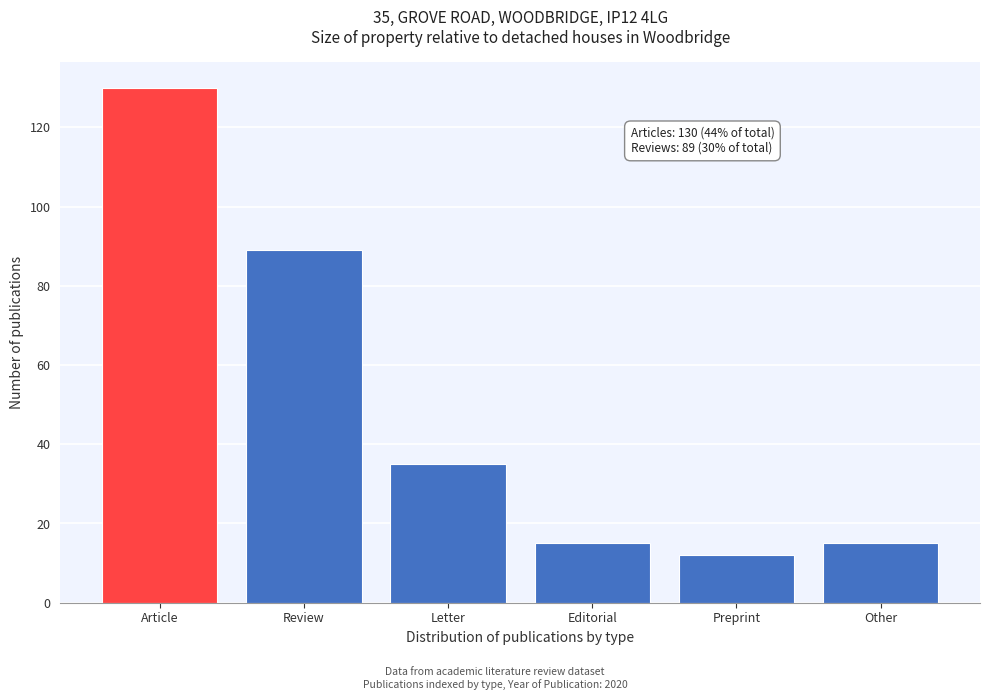

Reading right to left, transcribe all the data shown in this chart.

15	12	15	35	89	130